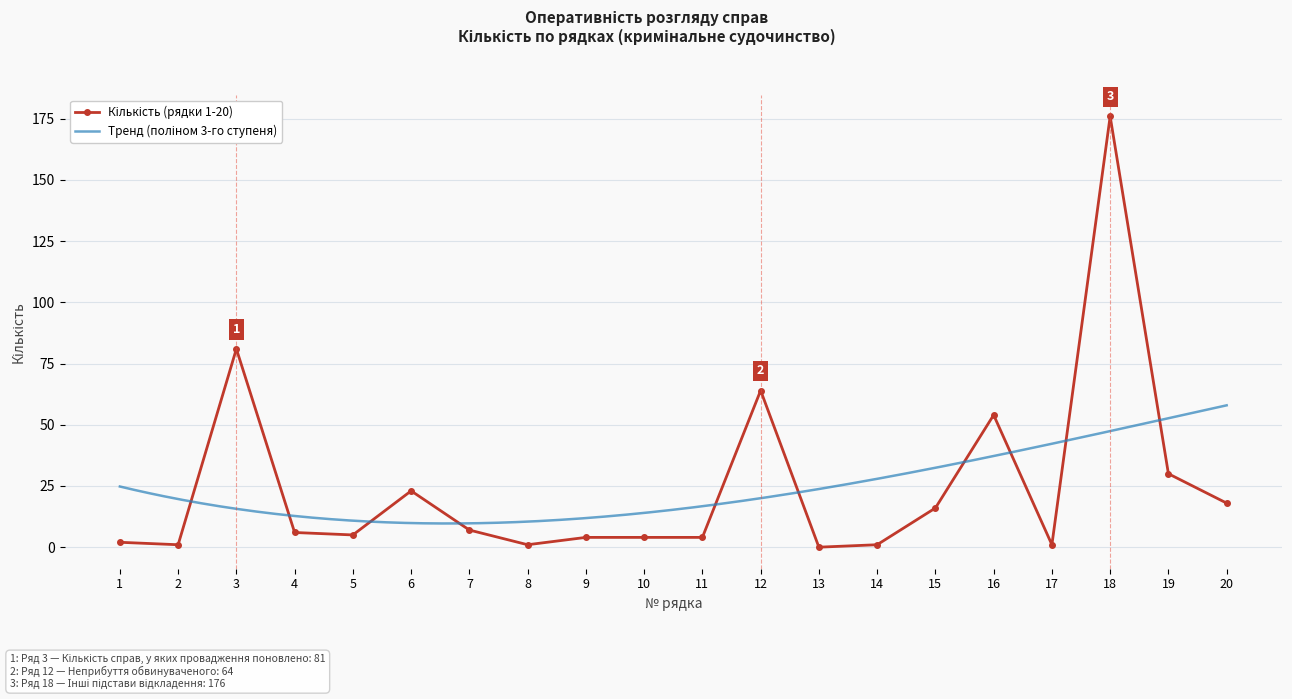

Where is the first local minimum?

2